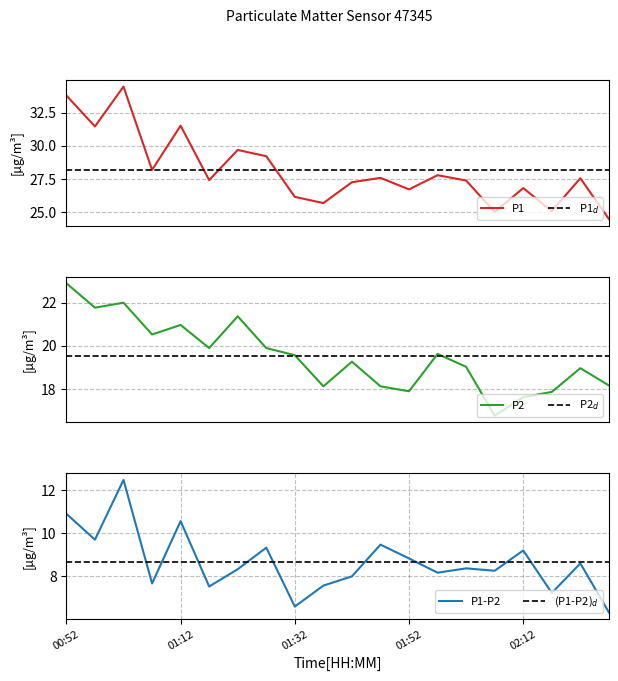

What is the difference between the maximum and second lowest values in the P1 series?

9.4